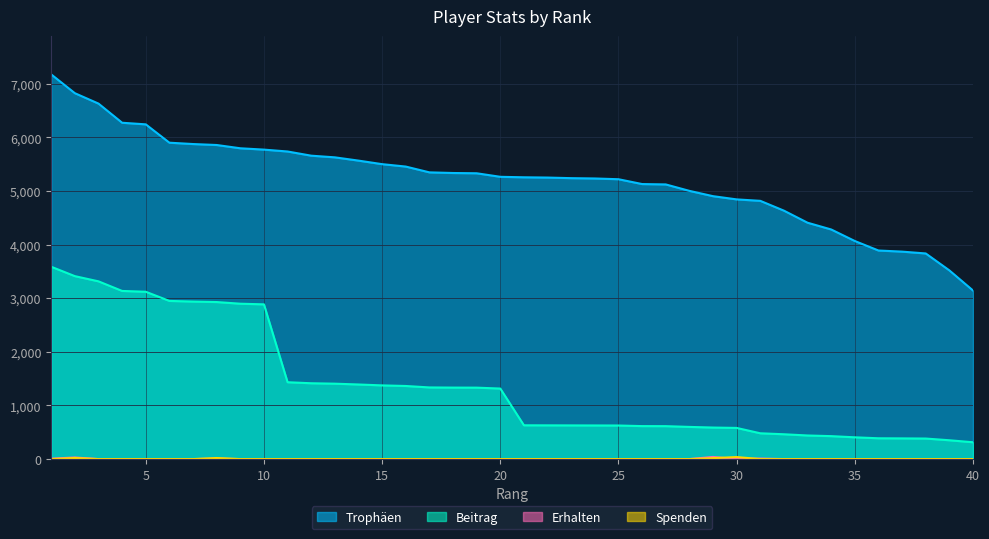

Which series has the largest total across all categories?

Trophäen